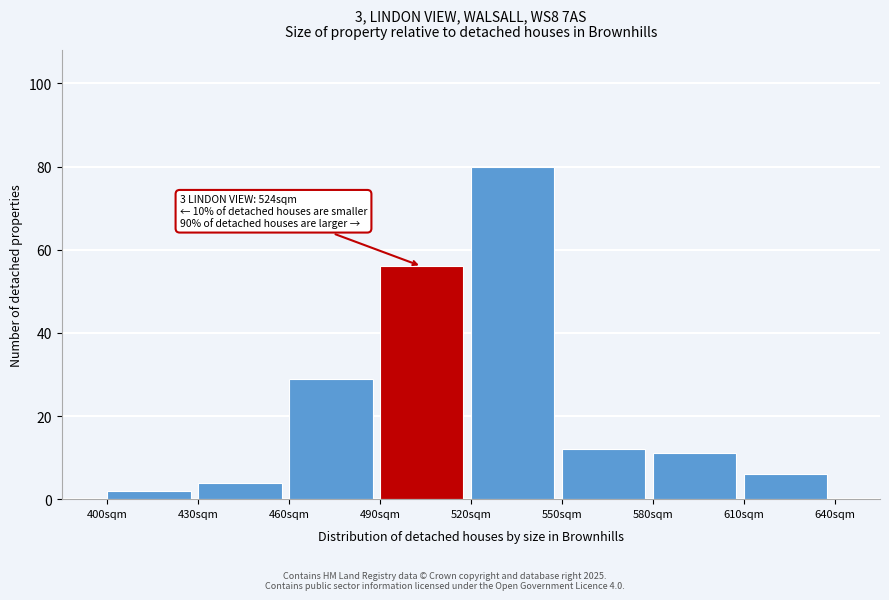

Which range on the x-axis has the tallest bar?

520 to 550